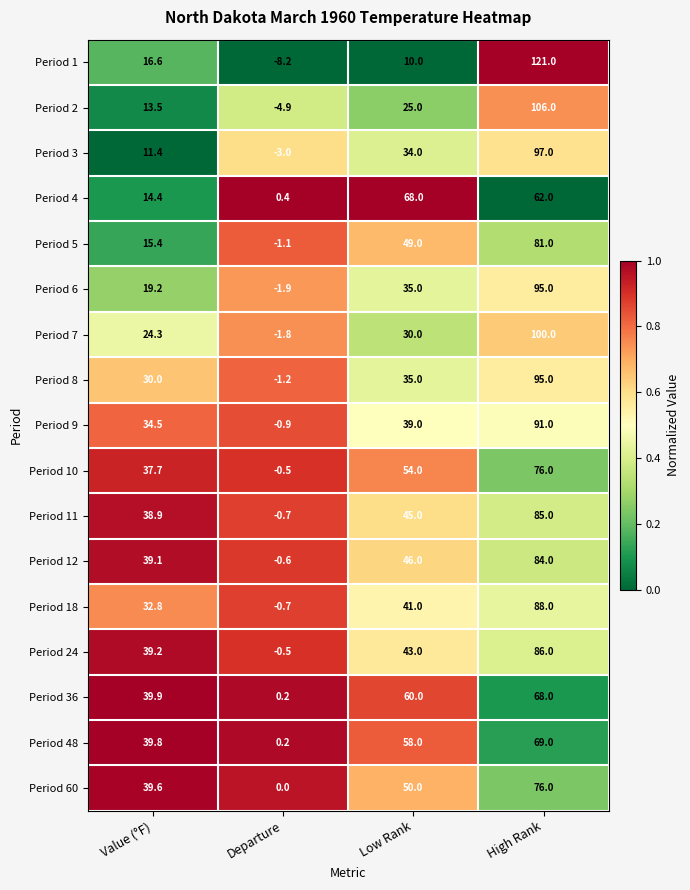

The Period 8 series shows -0.6 at Departure. True or false?

False